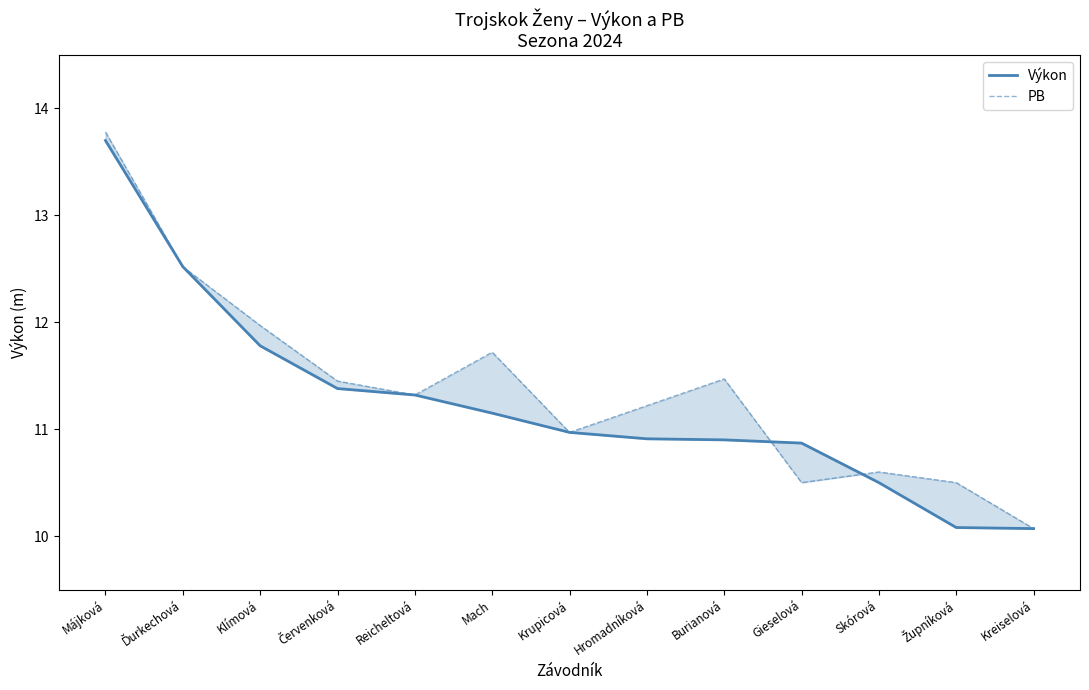

Between Červenková and Májková, which is larger?

Májková